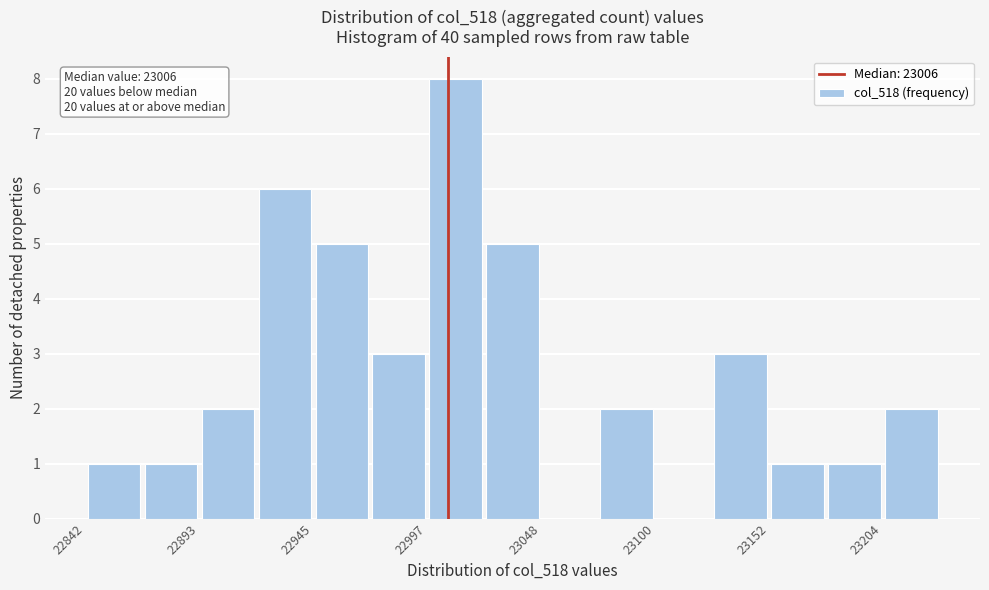

Around what value on the x-axis is the tallest bar? Give the approximate position of its centre, as read against the axis.

23010